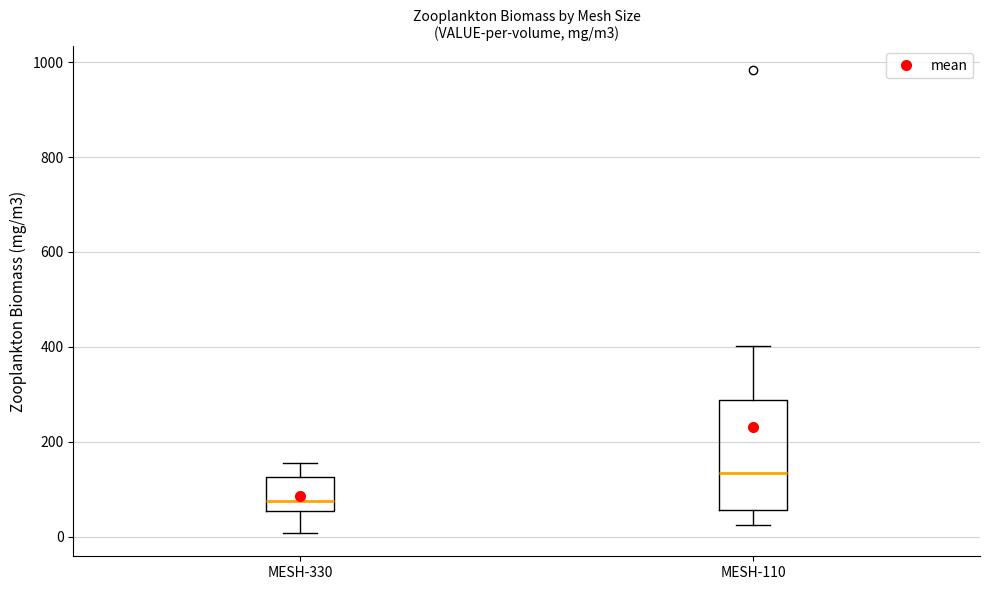

Reading left to right, transcribe this box plot: for each box, give where its median line is, the range the box spans, and where its two whiskers end, as read against the y-axis. The values are not printed on the chart, so give them approximately, as read against the axis.

MESH-330: median 80, box 60 to 120, whiskers 0 to 160
MESH-110: median 140, box 60 to 280, whiskers 20 to 400